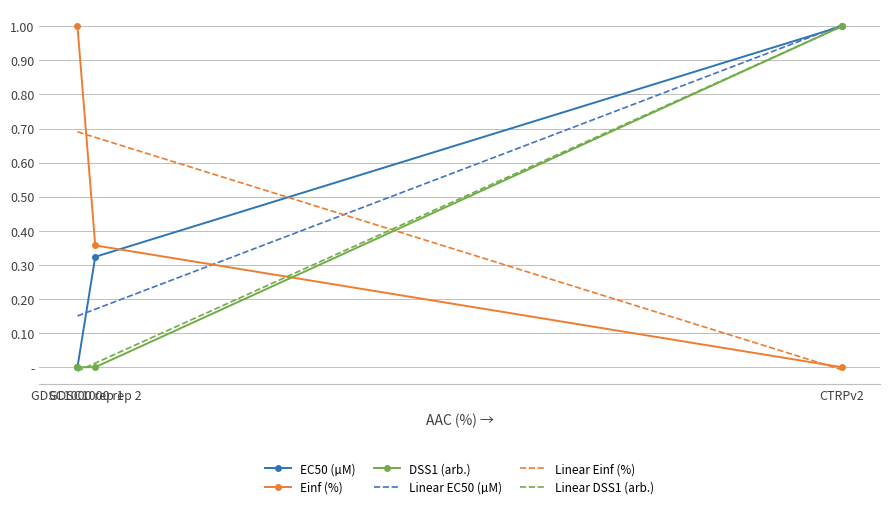

Rank the categories by Einf (%) value from lowest to highest.

CTRPv2, GDSC1000 rep 2, GDSC1000 rep 1